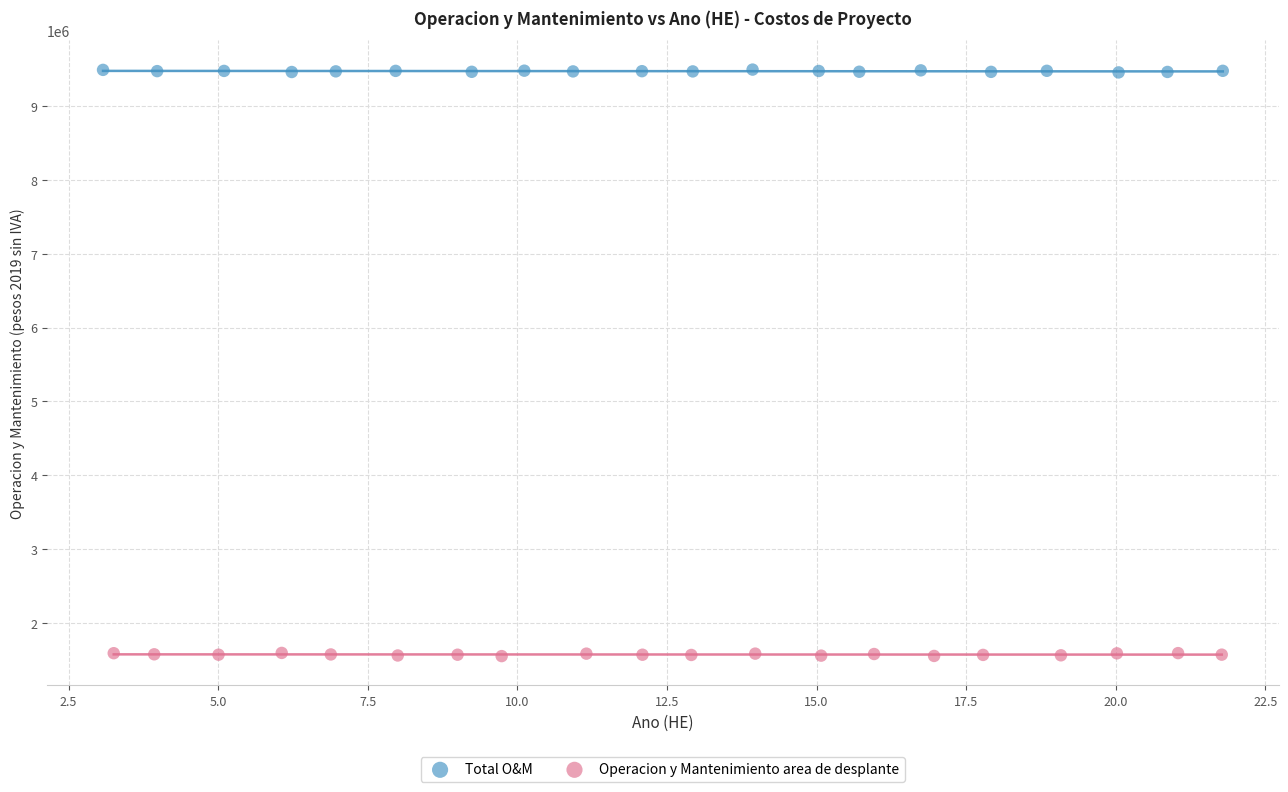

Which series contains the lowest Y value?

Operacion y Mantenimiento area de desplante